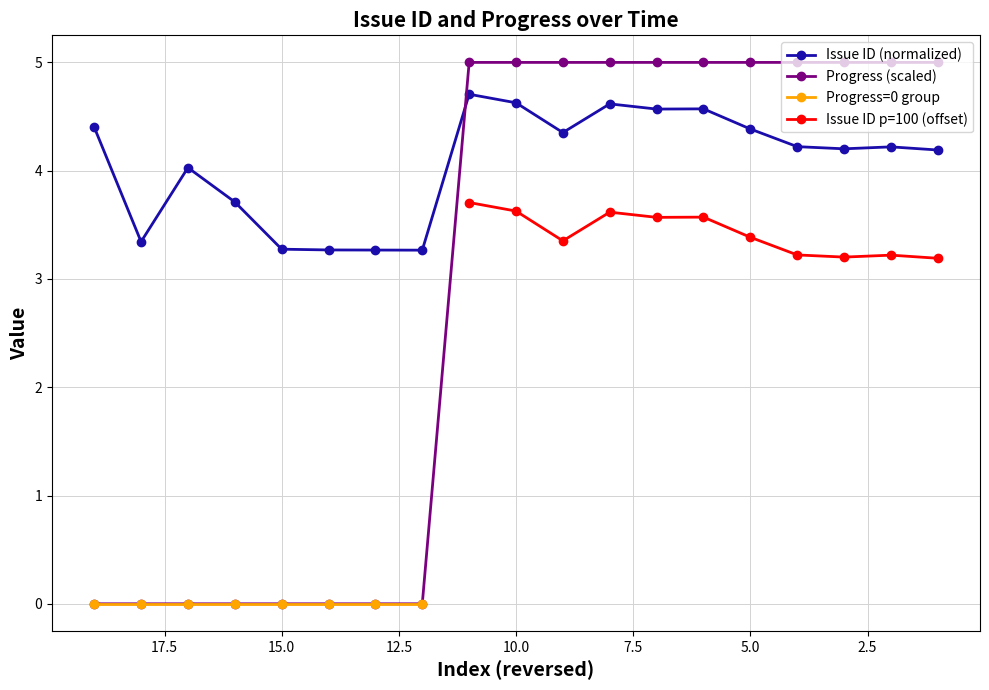

The Issue ID series shows 4.6 at 2018/08/15. True or false?

True